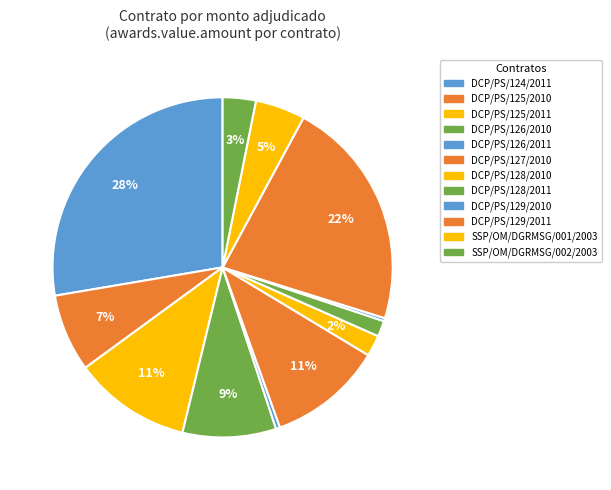

The DCP/PS/125/2010 slice represents 7% of the pie. True or false?

True